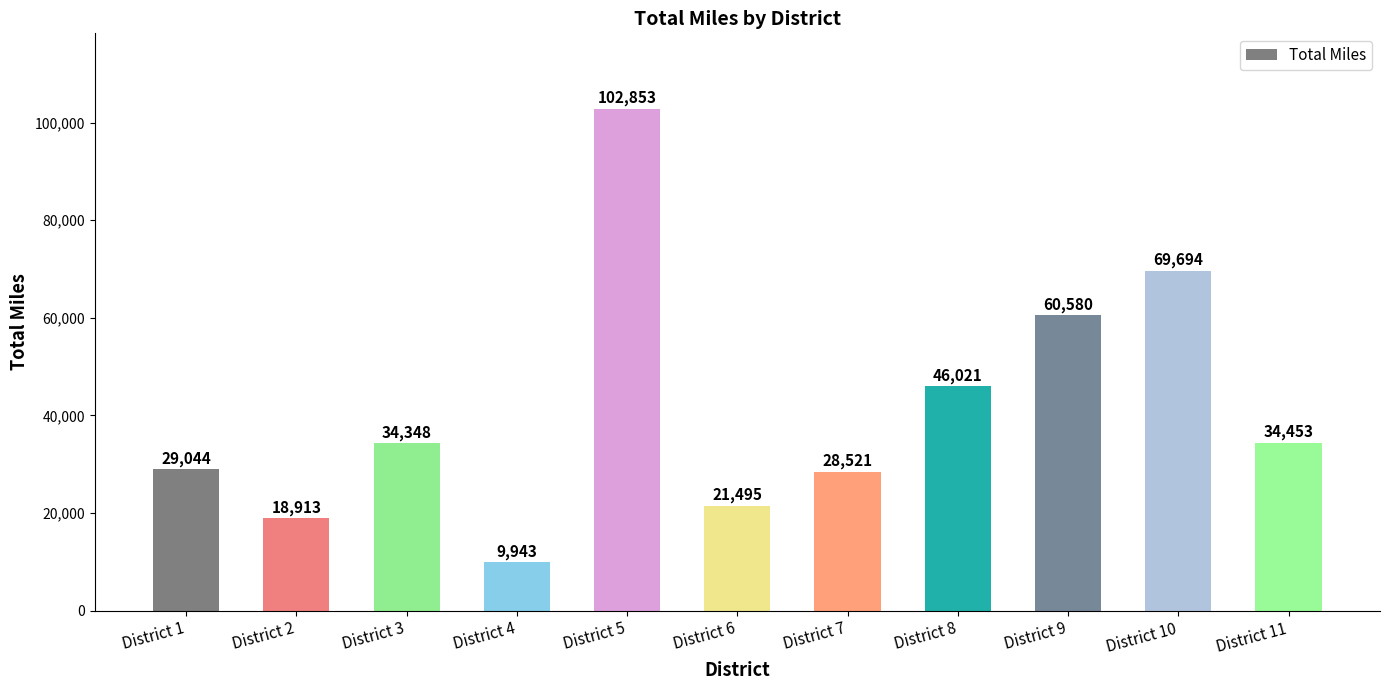

How many data points are less than 34348?

5